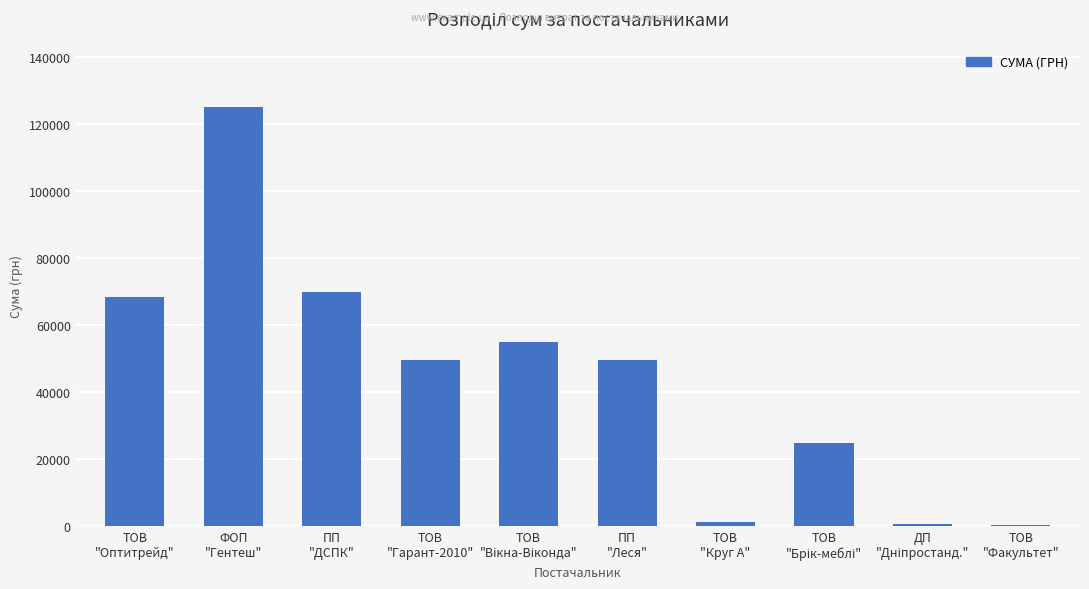

The value at ТОВ
"Оптитрейд" is 40233.5. True or false?

False